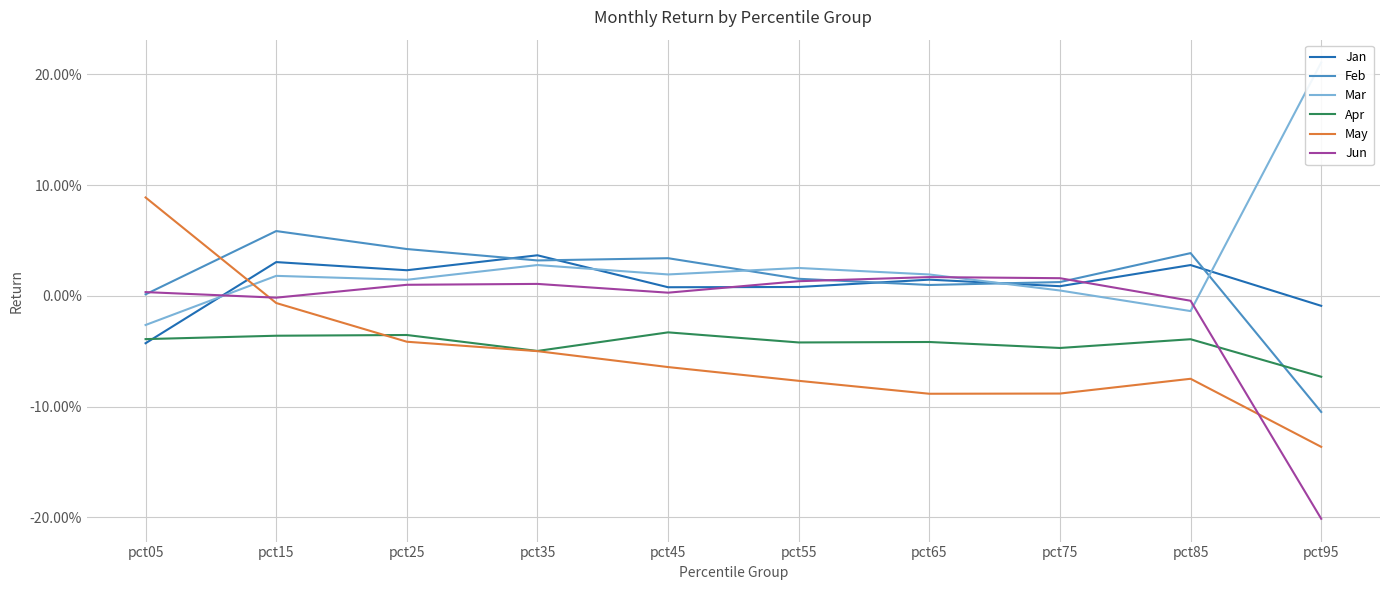

Which series ends up on top after the final intersection of May and Jan?

Jan